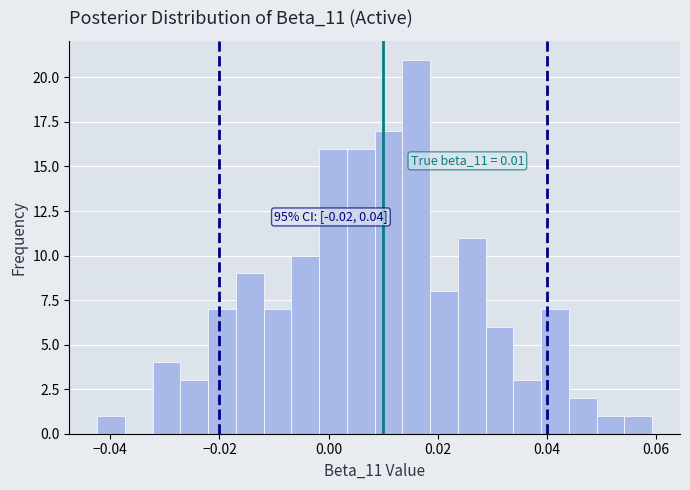

Read against the x-axis, roughly where is the centre of the tallest bar?

0.016